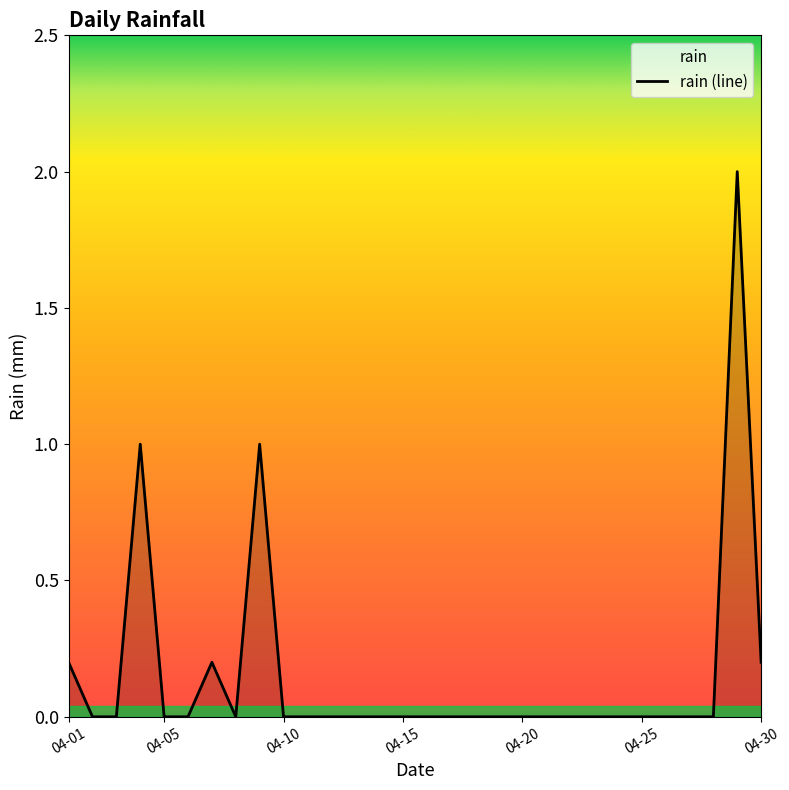

Reading right to left, what are all the values shown in this chart?

0.2	2.0	0.0	0.0	0.0	0.0	0.0	0.0	0.0	0.0	0.0	0.0	0.0	0.0	0.0	0.0	0.0	0.0	0.0	0.0	0.0	1.0	0.0	0.2	0.0	0.0	1.0	0.0	0.0	0.2